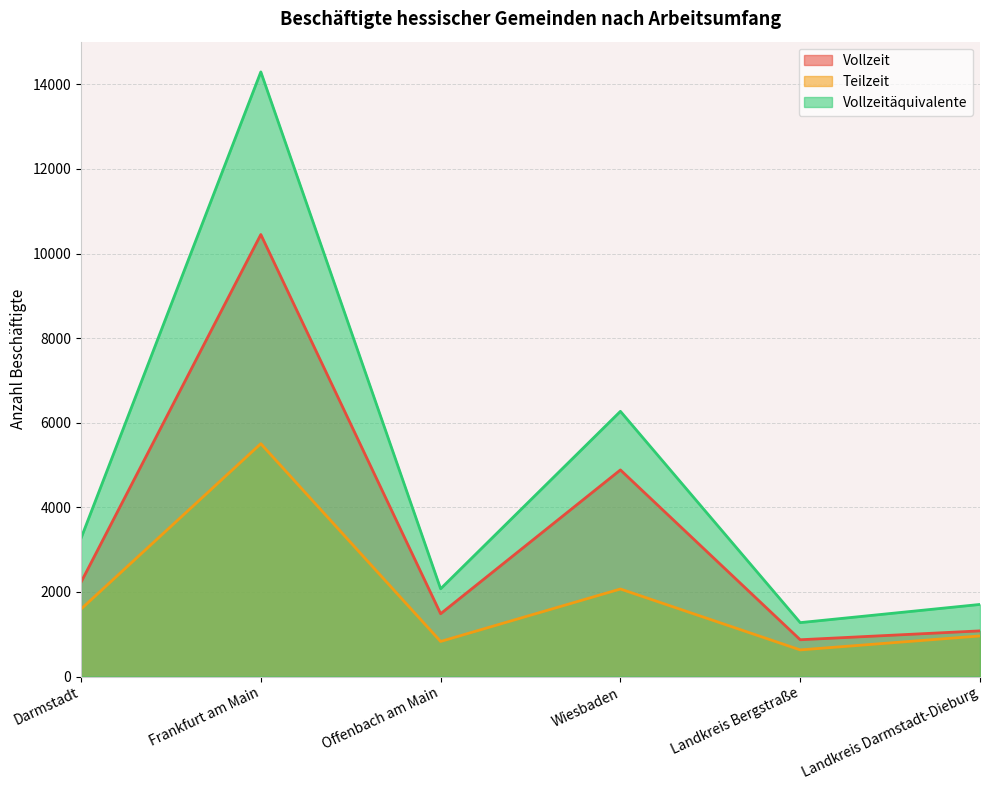

The Teilzeit series shows 960 at Landkreis Darmstadt-Dieburg. True or false?

True